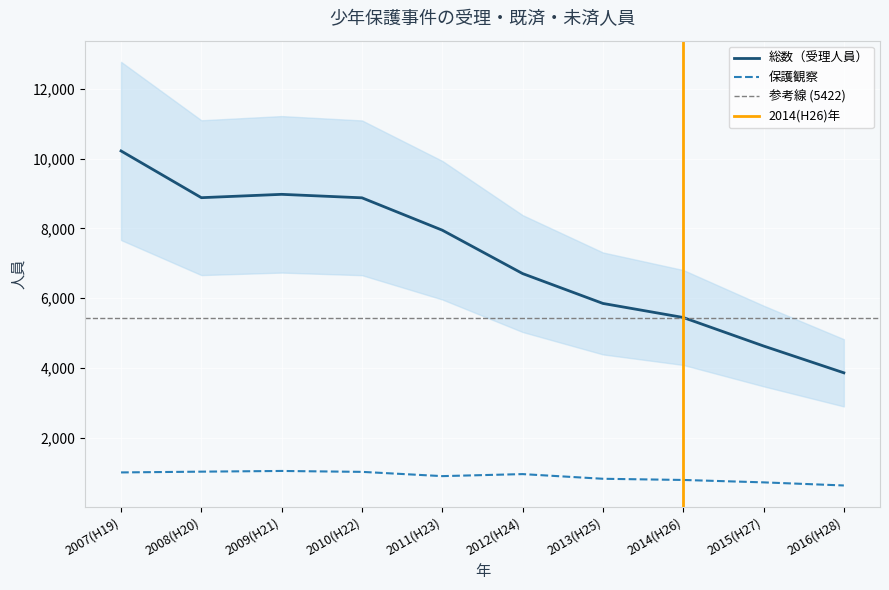

The 総数（受理人員） series shows 5846 at 2013(H25). True or false?

True